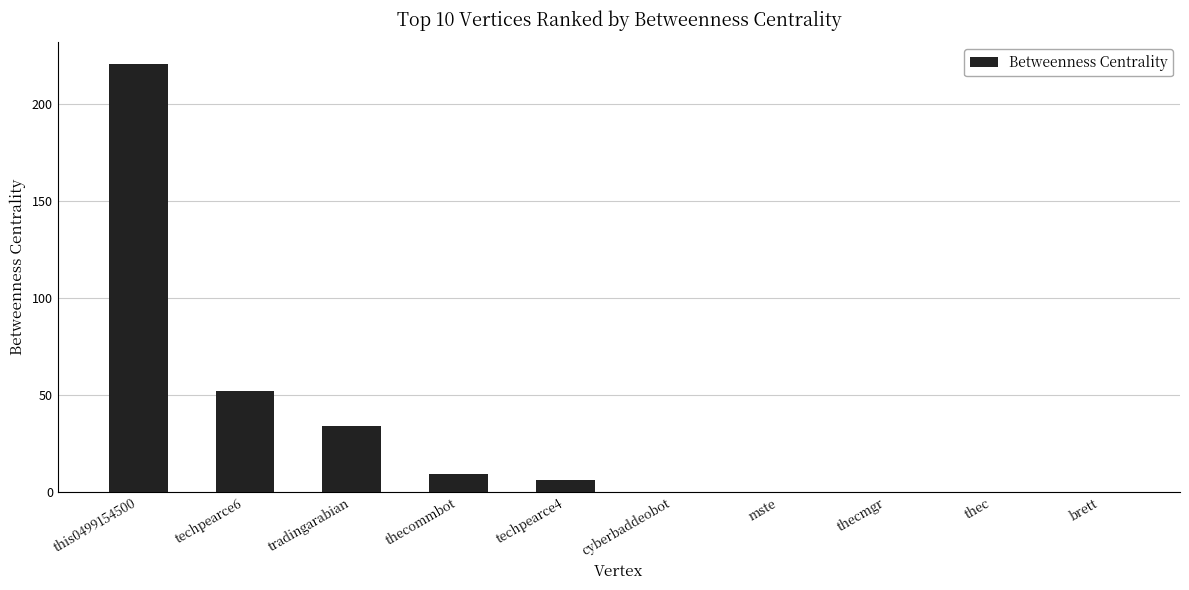

True or false: the data shows 136 at brett.

False